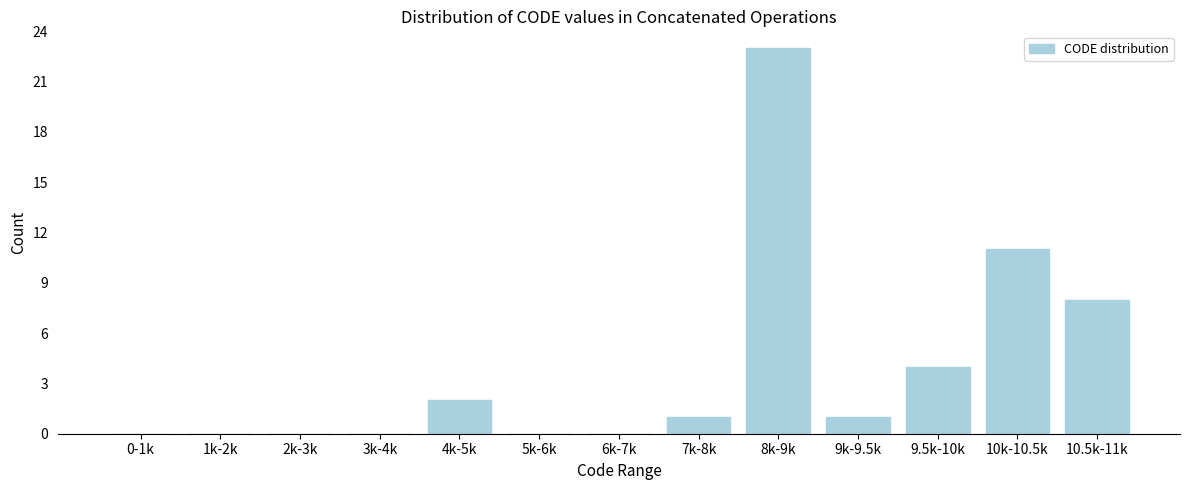

Reading left to right, transcribe all the data shown in this chart.

0-1k=0	1k-2k=0	2k-3k=0	3k-4k=0	4k-5k=2	5k-6k=0	6k-7k=0	7k-8k=1	8k-9k=23	9k-9.5k=1	9.5k-10k=4	10k-10.5k=11	10.5k-11k=8